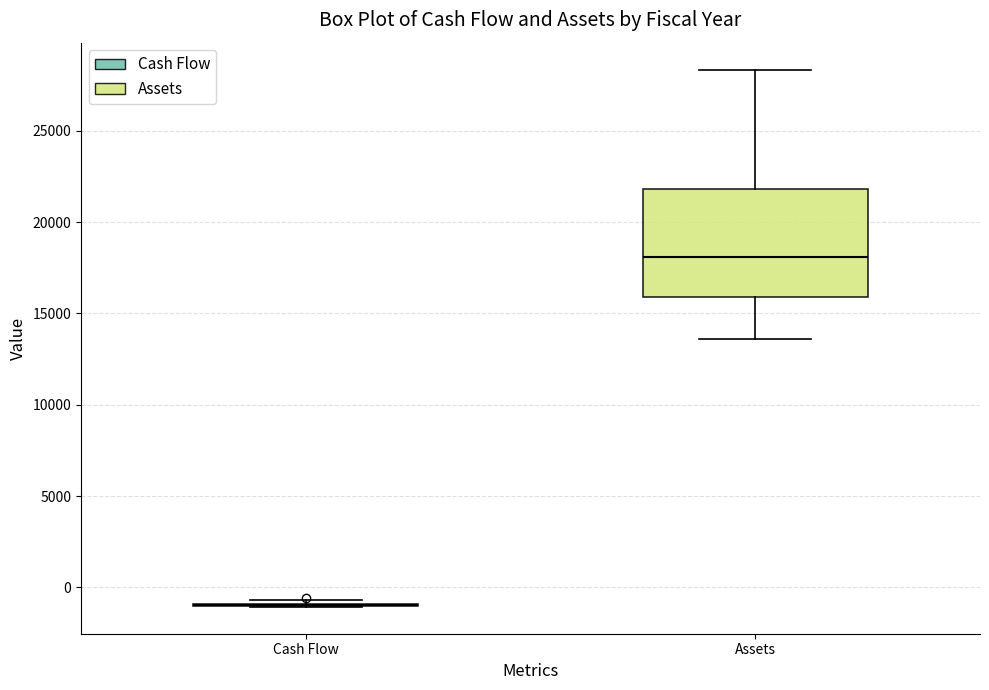

Where does the upper whisker of the box for Assets end on the y-axis? The values are not printed on the chart, so give them approximately, as read against the axis.

28500